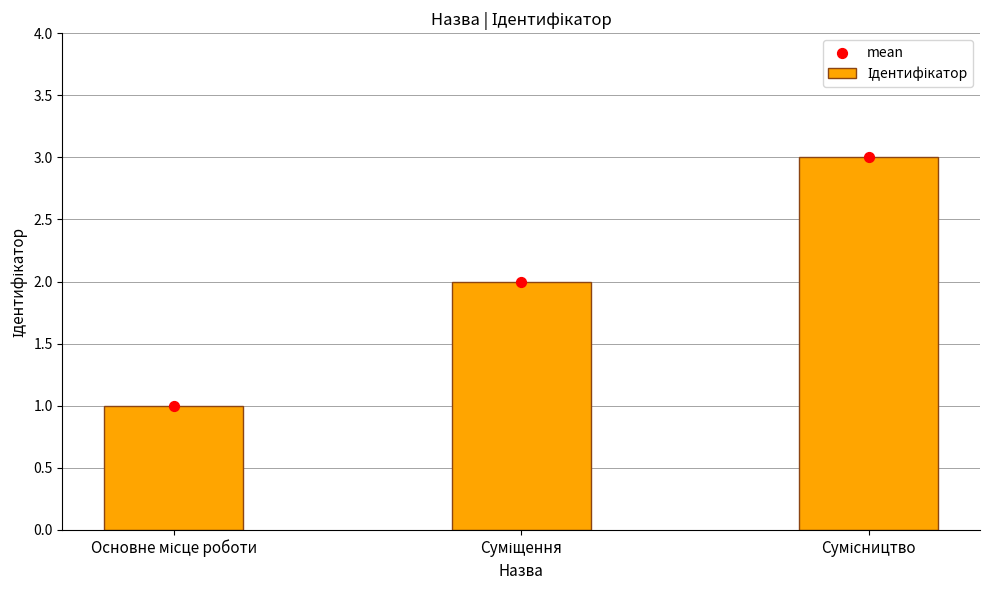

Which series reaches the minimum Y coordinate?

Ідентифікатор